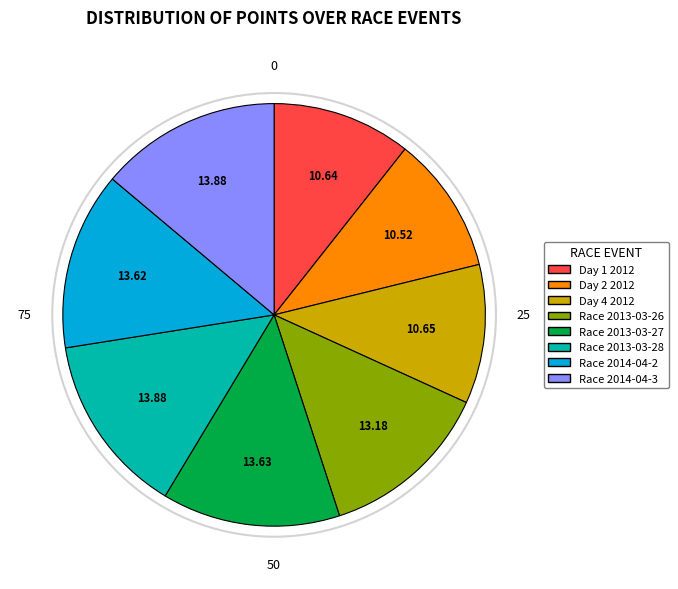

Combined, do Race 2013-03-27 and Day 2 2012 account for over 50%?

No